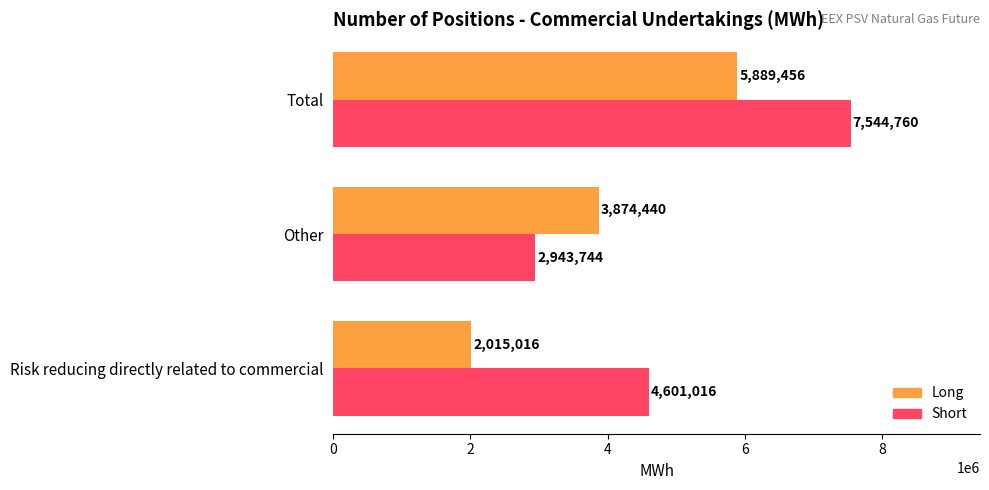

What value does the Long series have at Total?

5889456